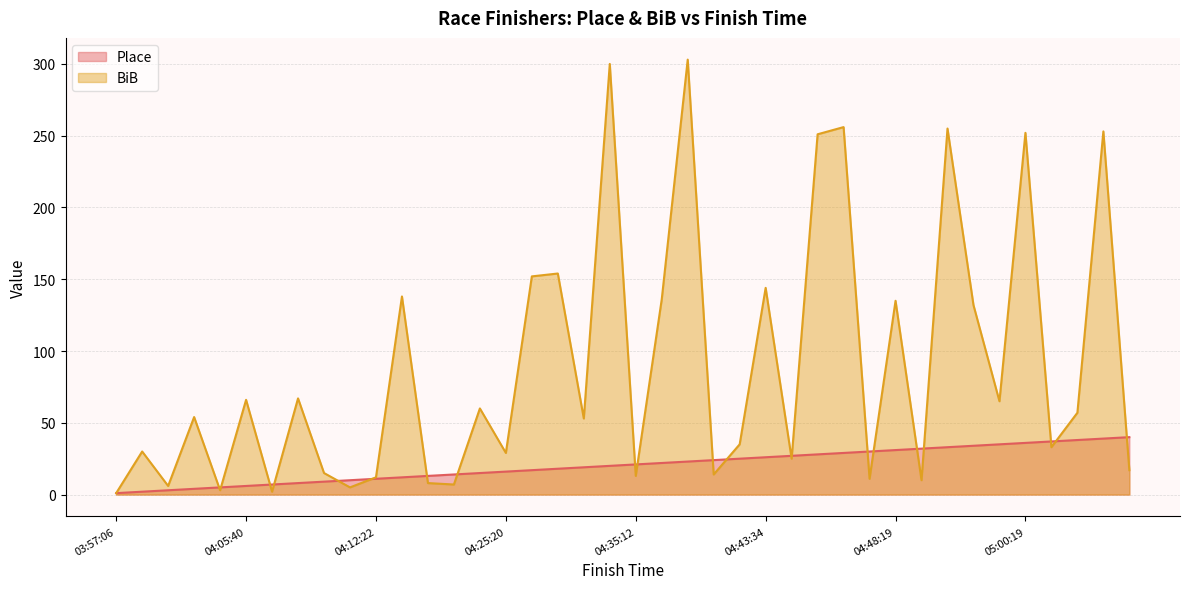

How many intersections are there between Place and BiB?

21